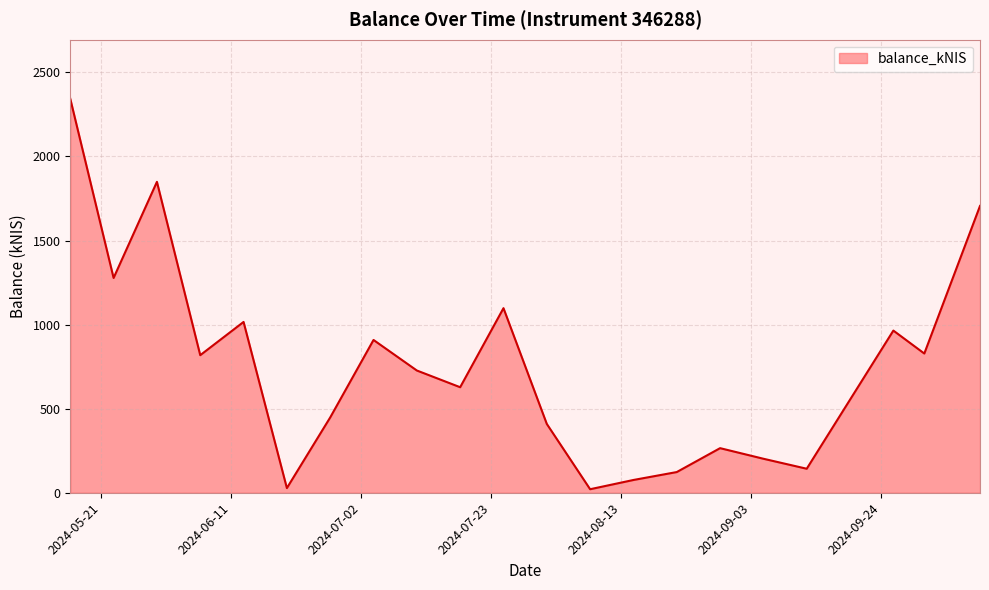

What is the difference between the maximum and minimum values?

2321.8